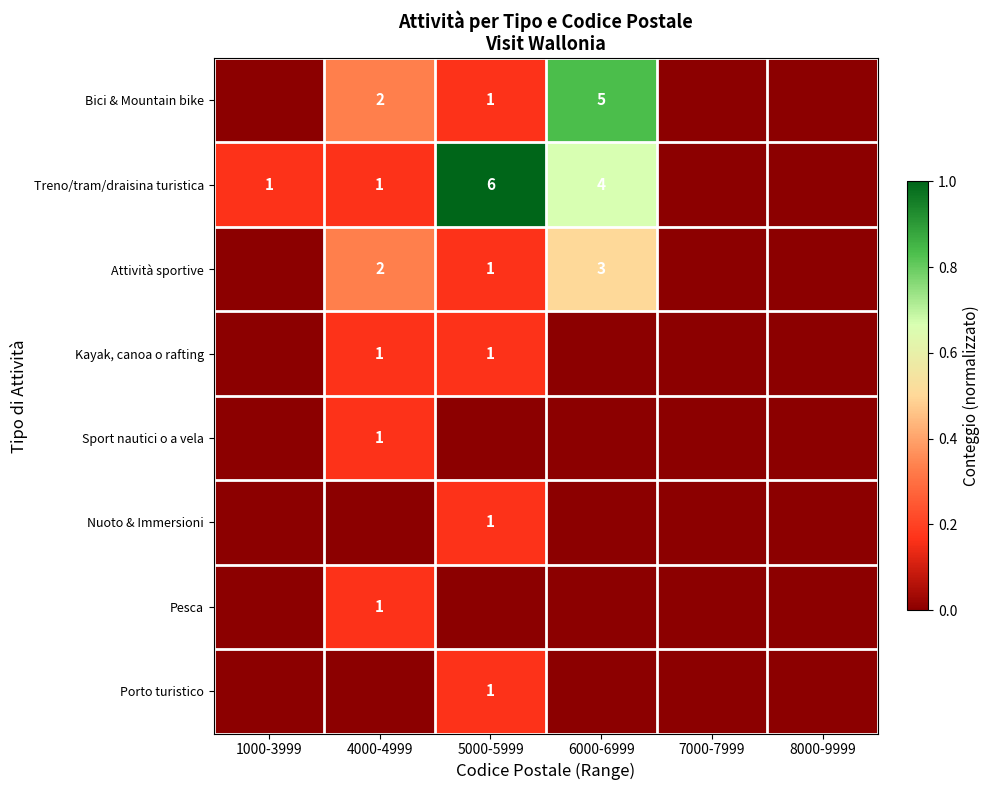

Is it true that Treno/tram/draisina turistica equals 4 at 6000-6999?

True